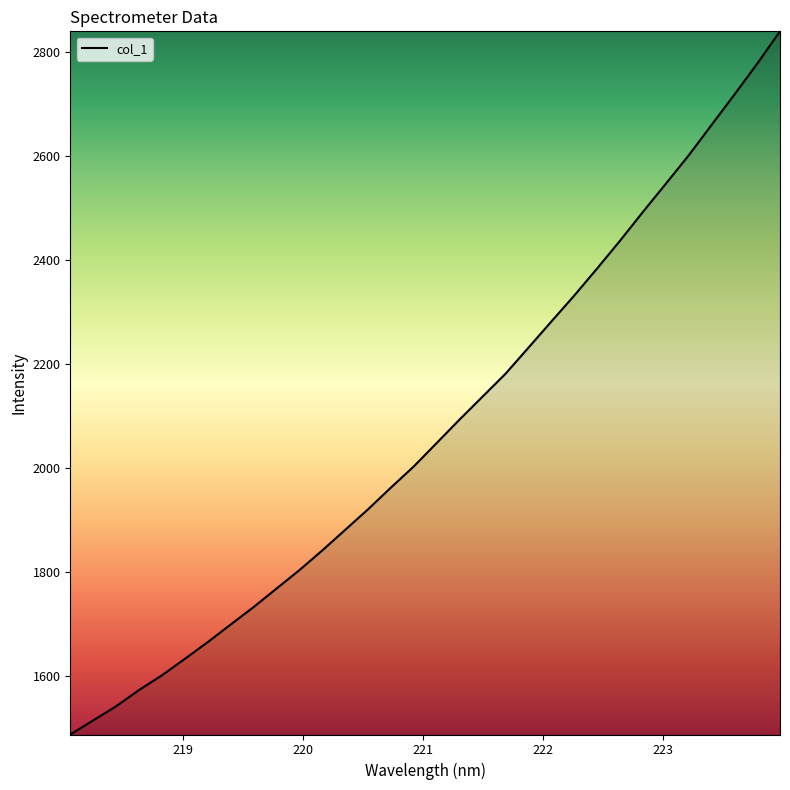

What is the greatest value displayed?

2839.0